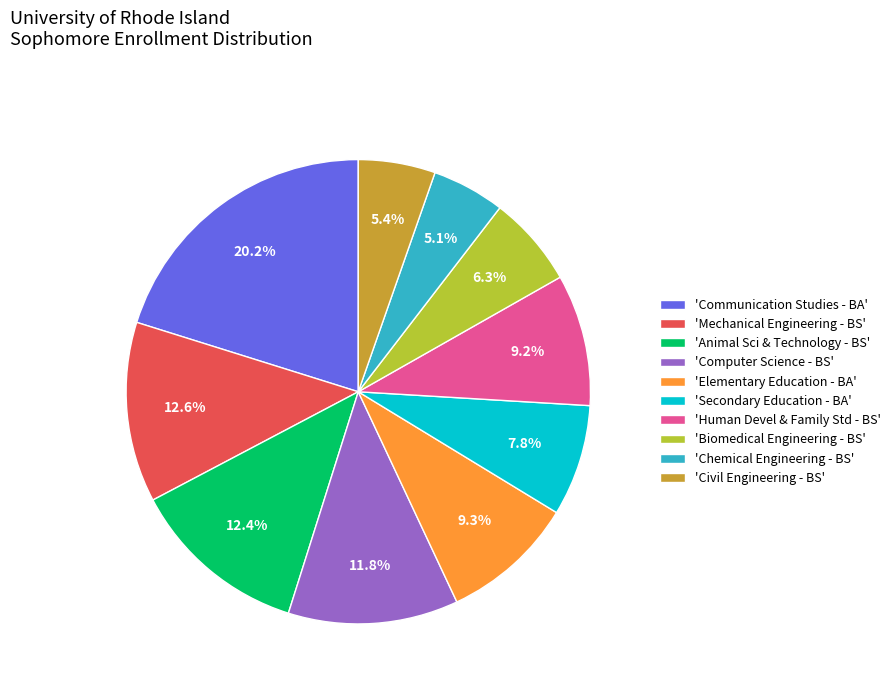

What is the ratio of the value at 'Mechanical Engineering - BS' to the value at 'Computer Science - BS'?

1.1